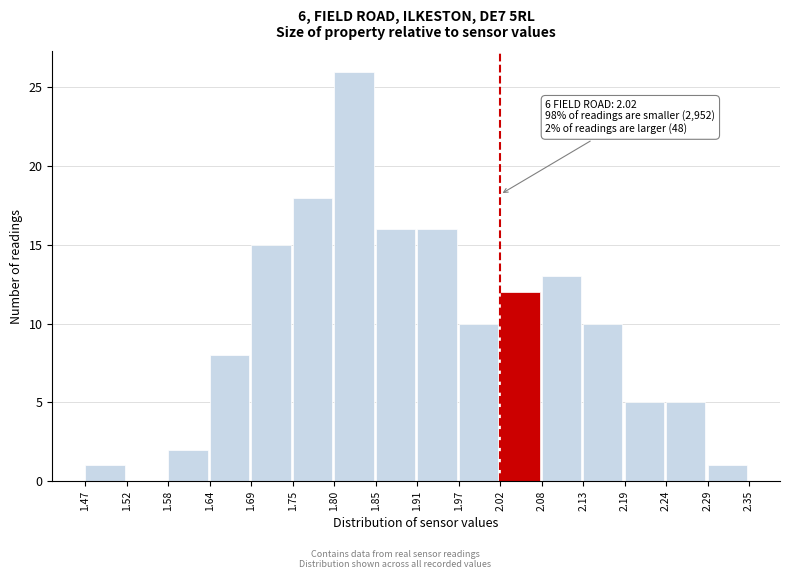

Over which range of the x-axis is the bar tallest?

1.80 to 1.85